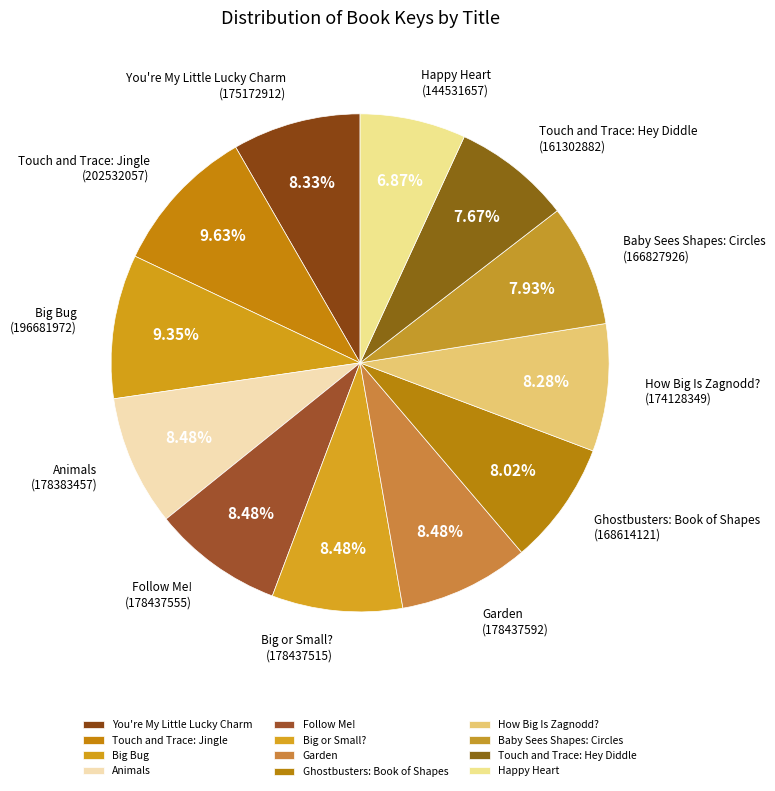

Is it true that Ghostbusters: Book of Shapes is 2% of the pie?

False